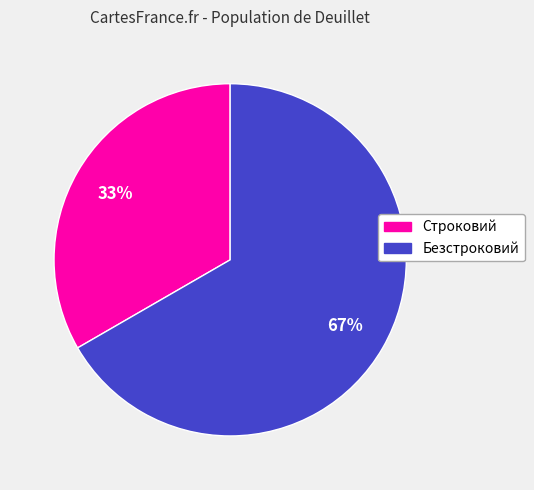

Rank the categories by value from highest to lowest.

Безстроковий, Строковий